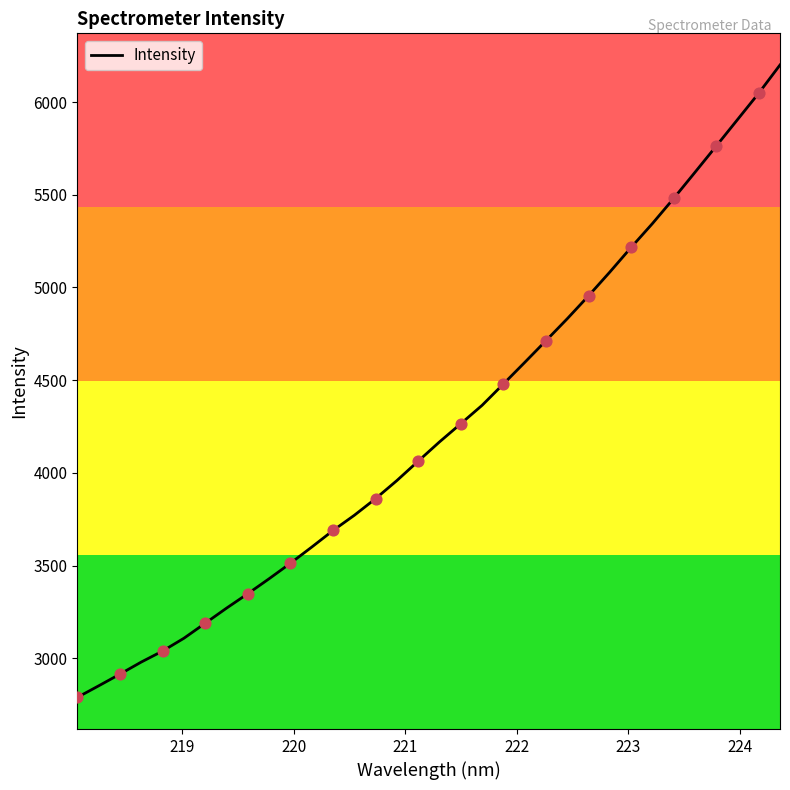

What is the minimum value shown in the chart?

2790.0